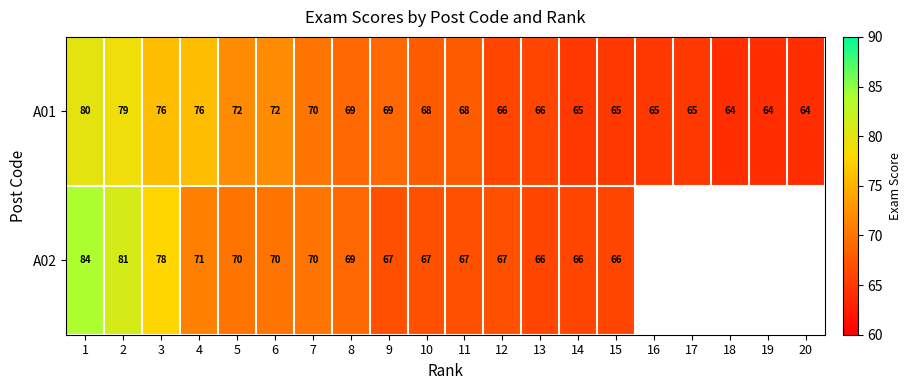

What is the minimum value shown in the chart?

64.0